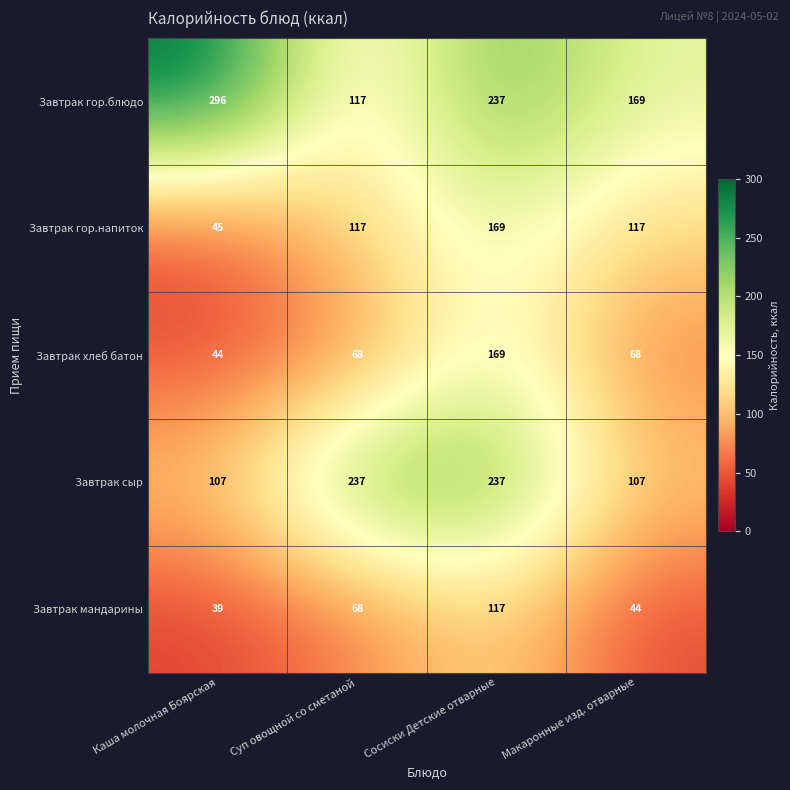

At which category is the sum across all series the highest?

Сосиски Детские отварные